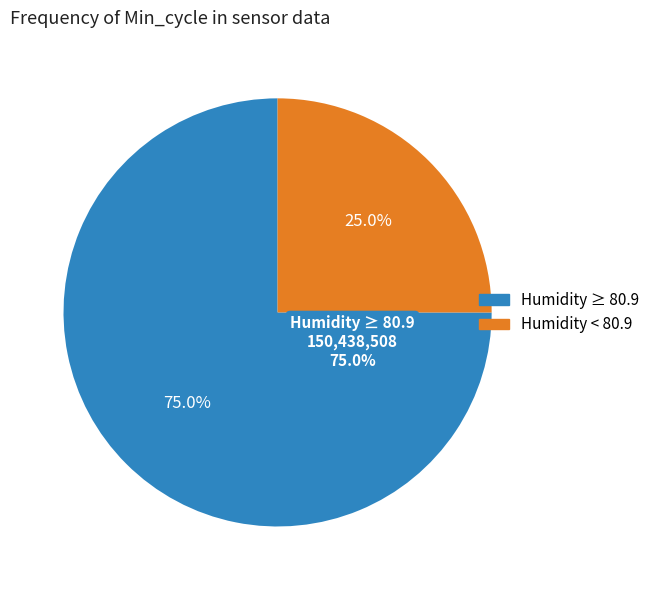

Is 14 the majority of the pie?

No